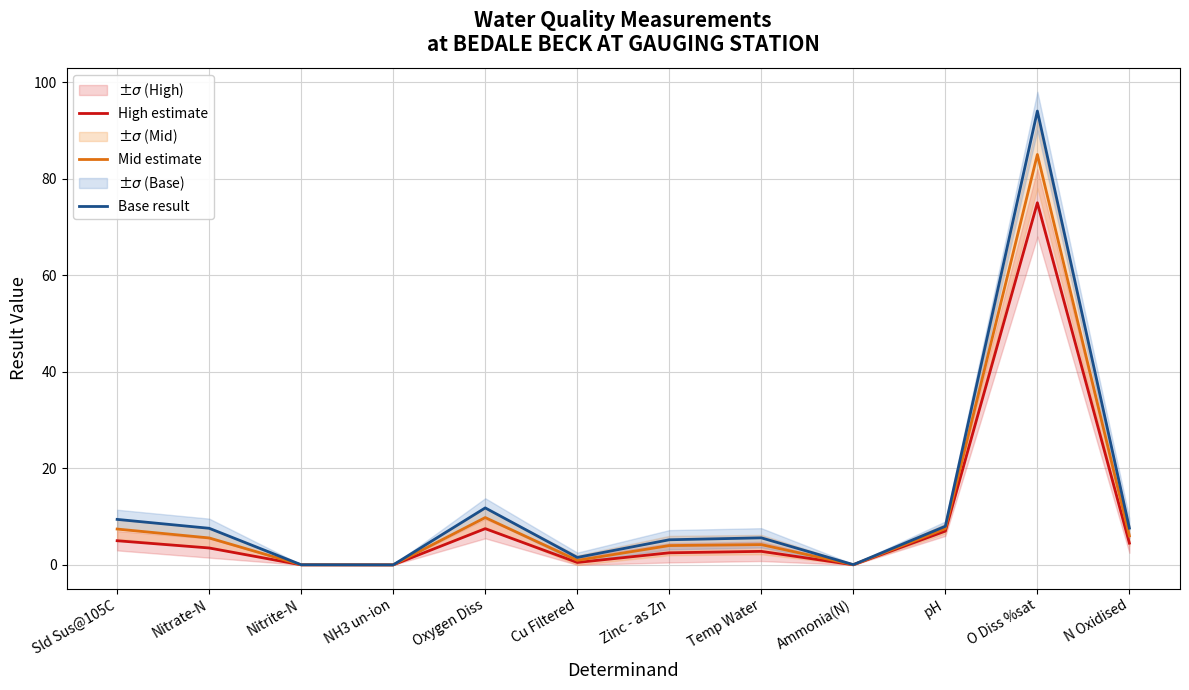

What is the difference between the Mid estimate values at Temp Water and NH3 un-ion?

4.2